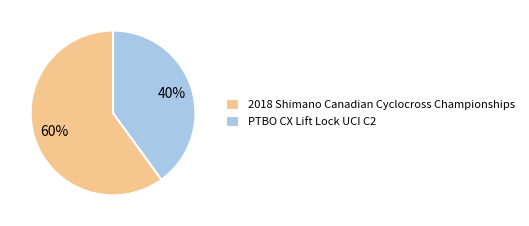

Does any single category account for the majority?

Yes